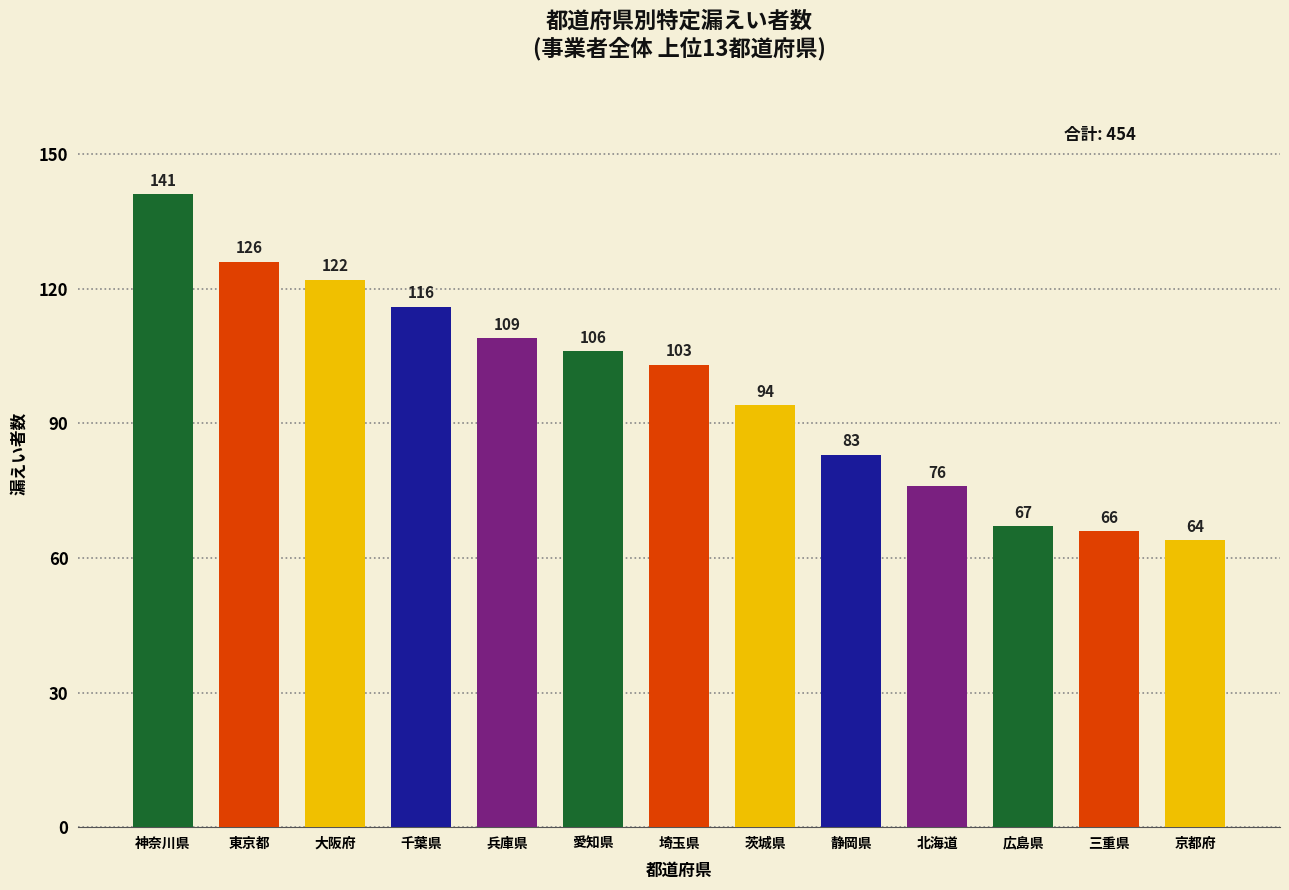

Rank the categories by value from highest to lowest.

神奈川県, 東京都, 大阪府, 千葉県, 兵庫県, 愛知県, 埼玉県, 茨城県, 静岡県, 北海道, 広島県, 三重県, 京都府